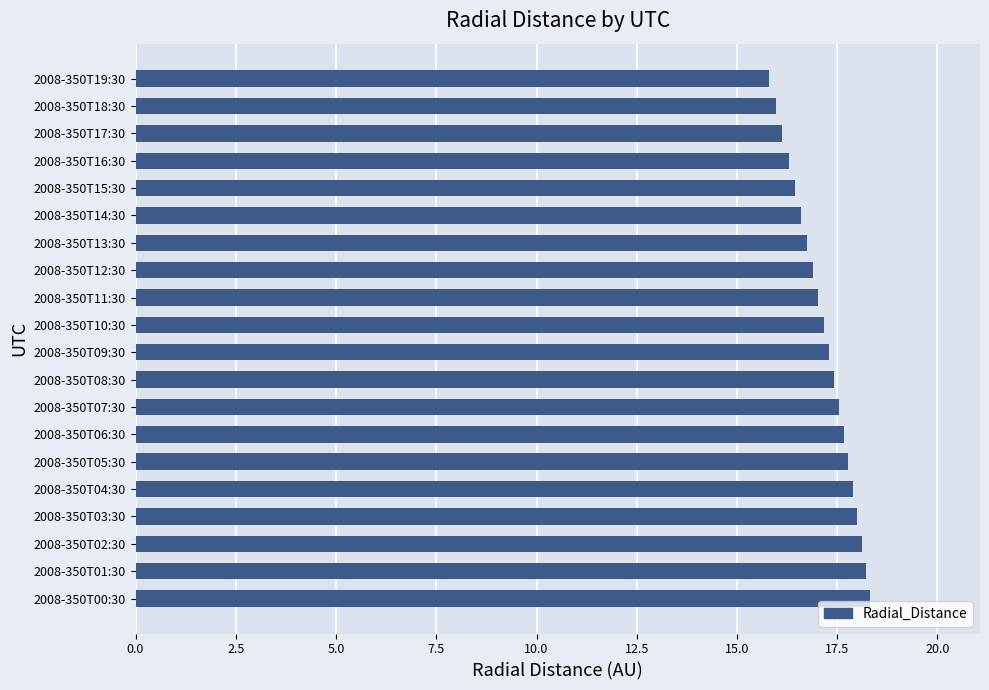

How many categories are shown in the chart?

20